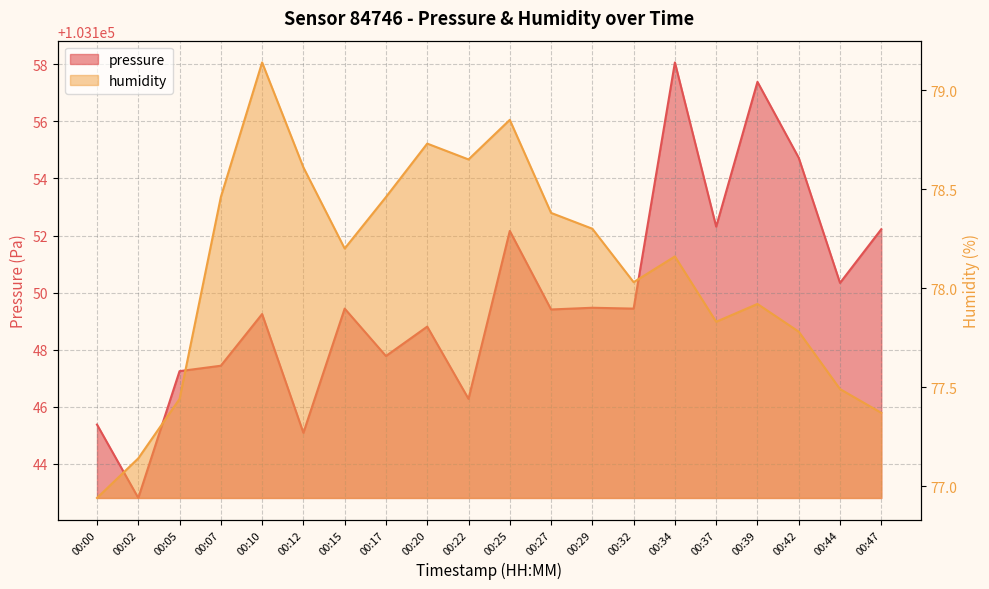

What are all the series names shown in the legend?

pressure, humidity